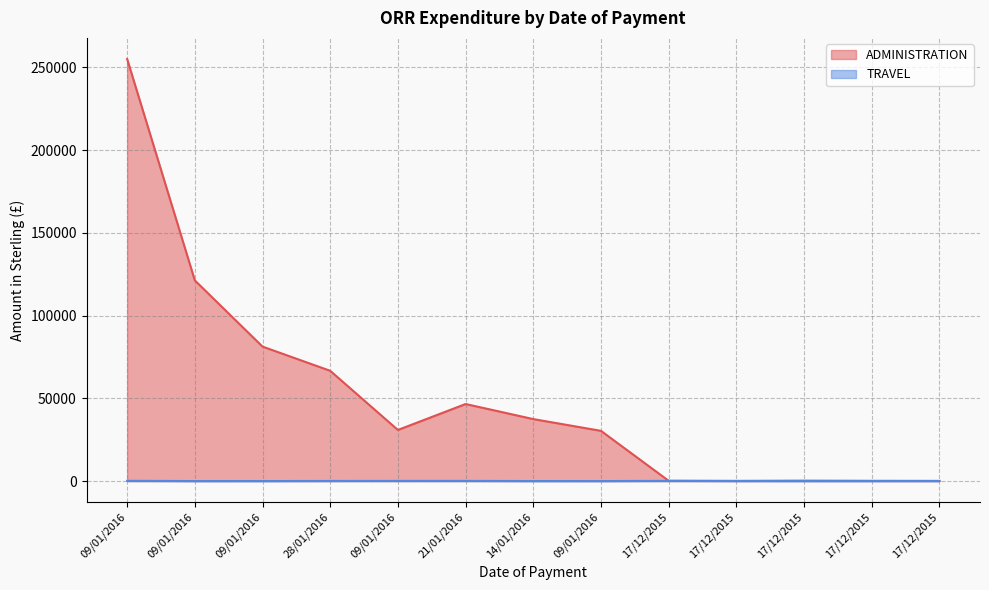

Reading left to right, list all the values displayed in this chart.

ADMINISTRATION: 09/01/2016=255016.5	09/01/2016=121242.7	09/01/2016=81260.1	28/01/2016=66635.0	09/01/2016=30891.9	21/01/2016=46568.4	14/01/2016=37466.0	09/01/2016=30360.0	17/12/2015=191.1	17/12/2015=124.1	17/12/2015=270.8	17/12/2015=169.0	17/12/2015=112.5
TRAVEL: 09/01/2016=169.0	09/01/2016=13.6	09/01/2016=23.0	28/01/2016=74.7	09/01/2016=112.5	21/01/2016=108.6	14/01/2016=23.0	09/01/2016=15.0	17/12/2015=128.6	17/12/2015=40.5	17/12/2015=31.1	17/12/2015=27.7	17/12/2015=44.5